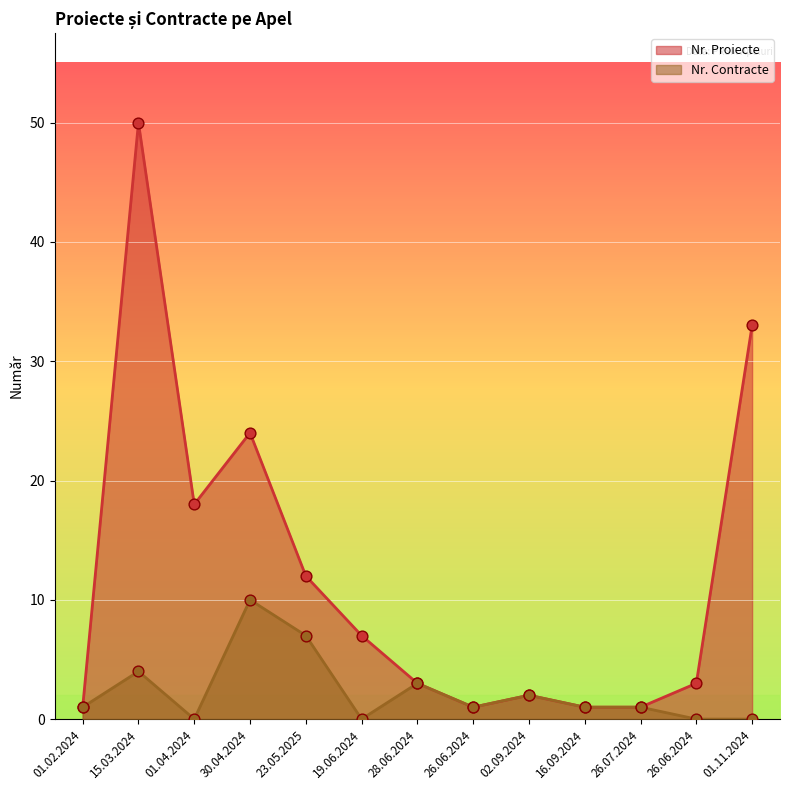

At which category is the sum across all series the highest?

15.03.2024